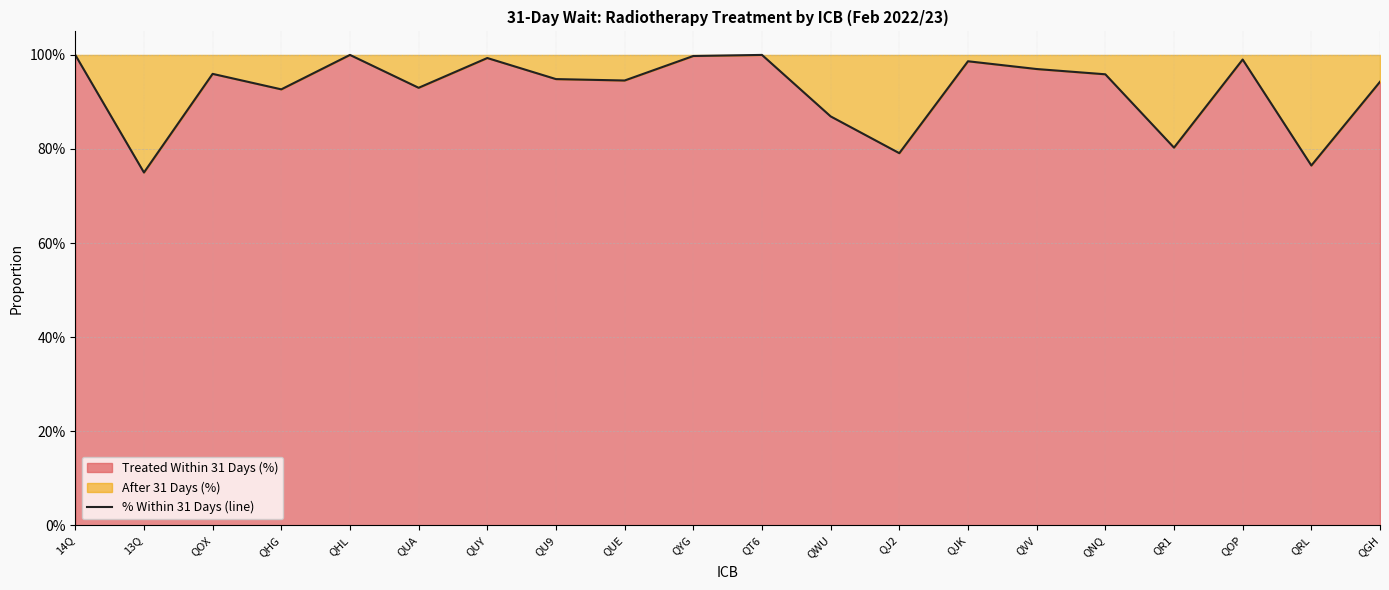

Does the chart display data point markers on the line(s)?

No